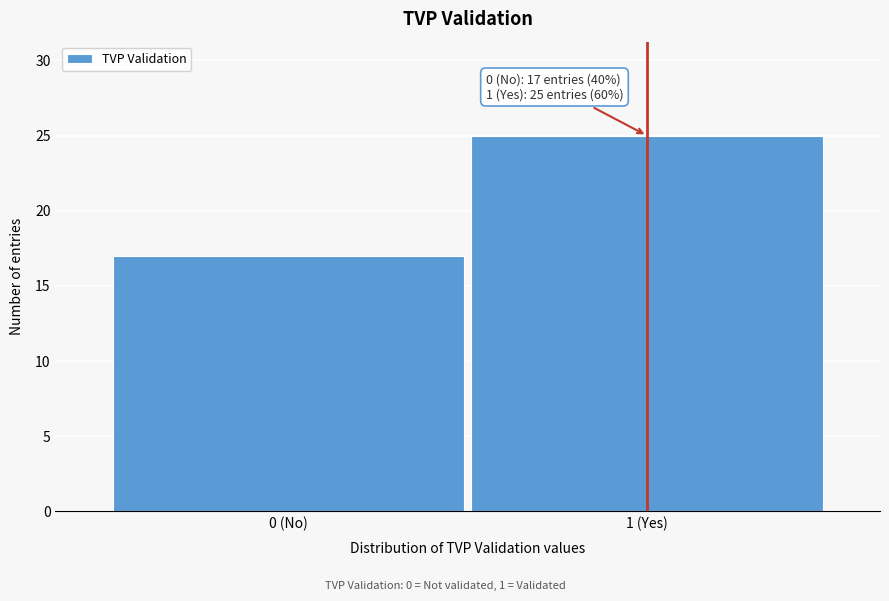

Reading right to left, what are all the values shown in this chart?

25	17